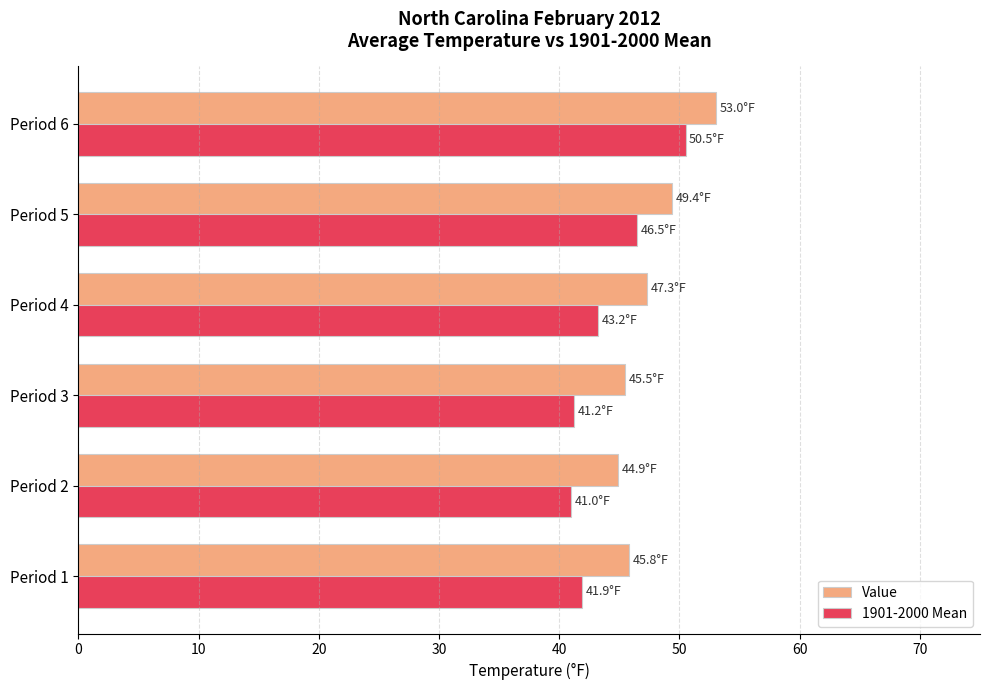

List the series in order of their peak value, highest first.

Value, 1901-2000 Mean